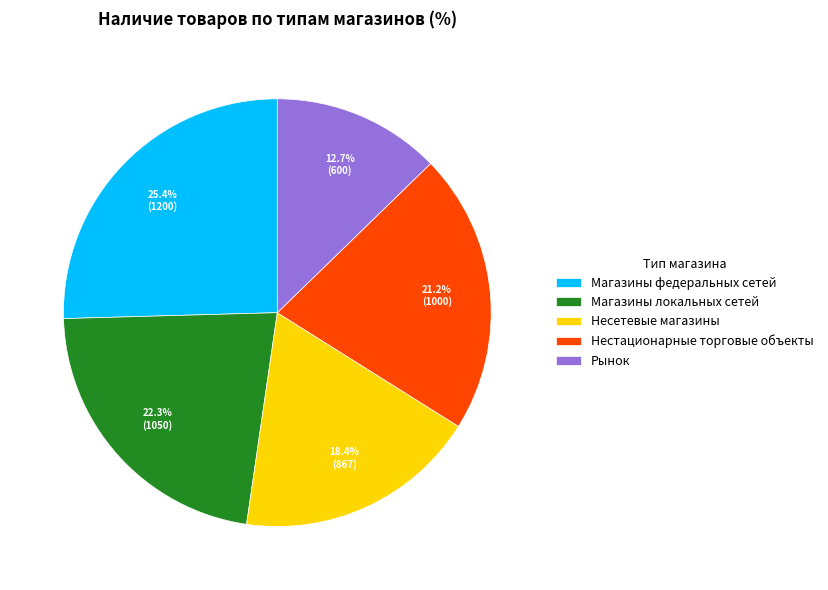

Which category has the smallest portion of the pie?

Рынок